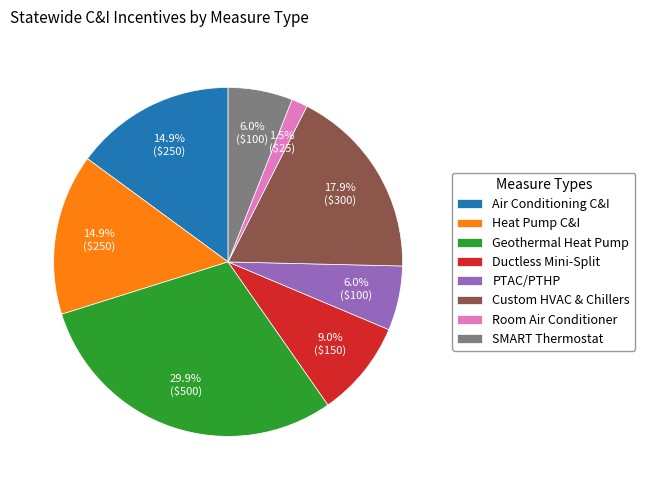

Is Ductless Mini-Split the majority of the pie?

No